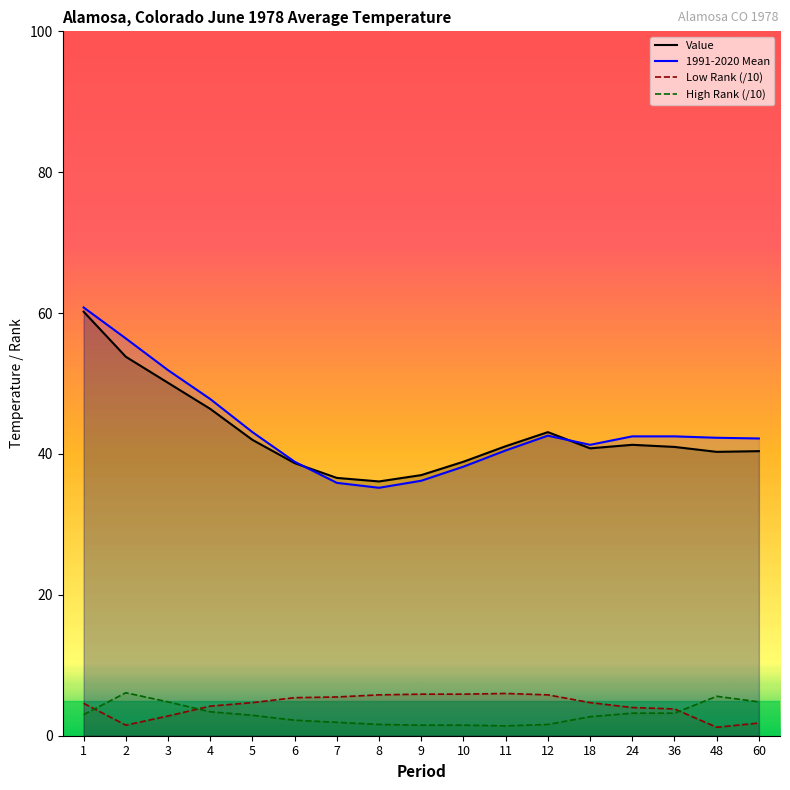

Rank the categories by High Rank (/10) value from highest to lowest.

2, 48, 3, 60, 4, 24, 36, 1, 5, 18, 6, 7, 8, 12, 9, 10, 11